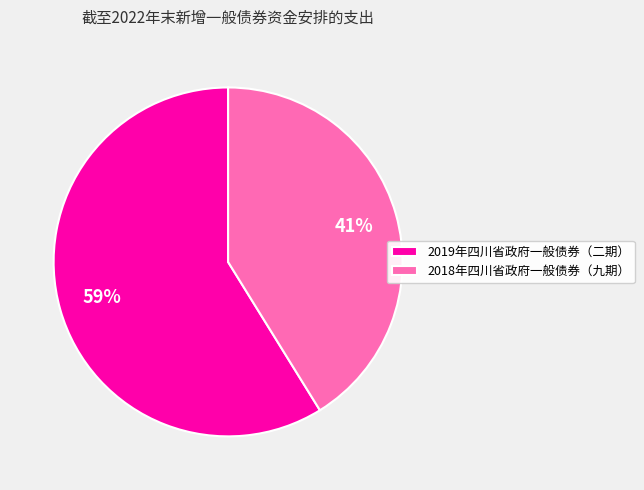

What percentage is the 2019年四川省政府一般债券（二期） slice, to the nearest percent?

59%